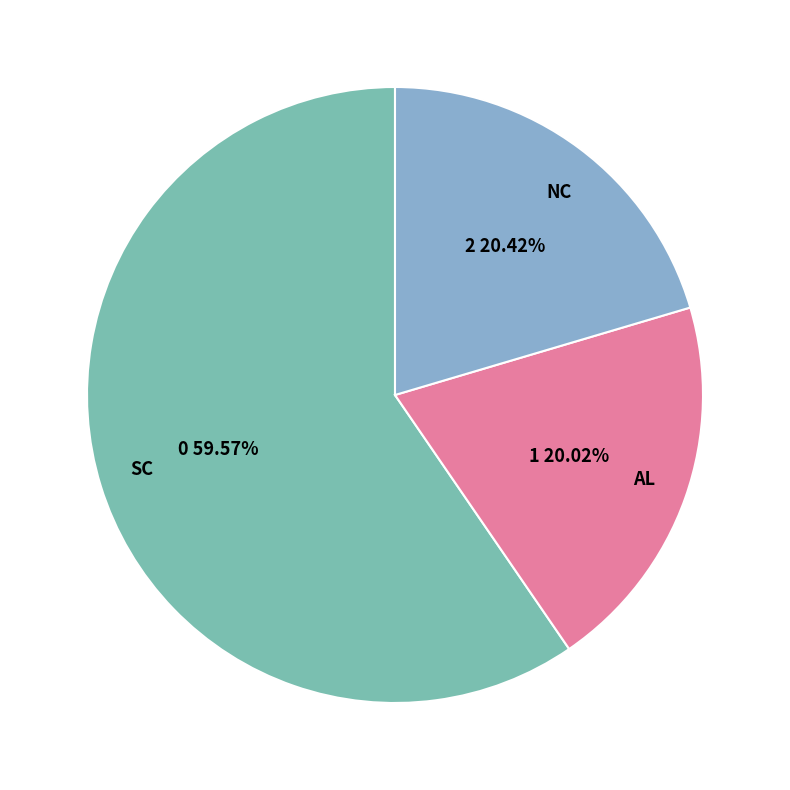

Which has a higher value, AL or SC?

SC